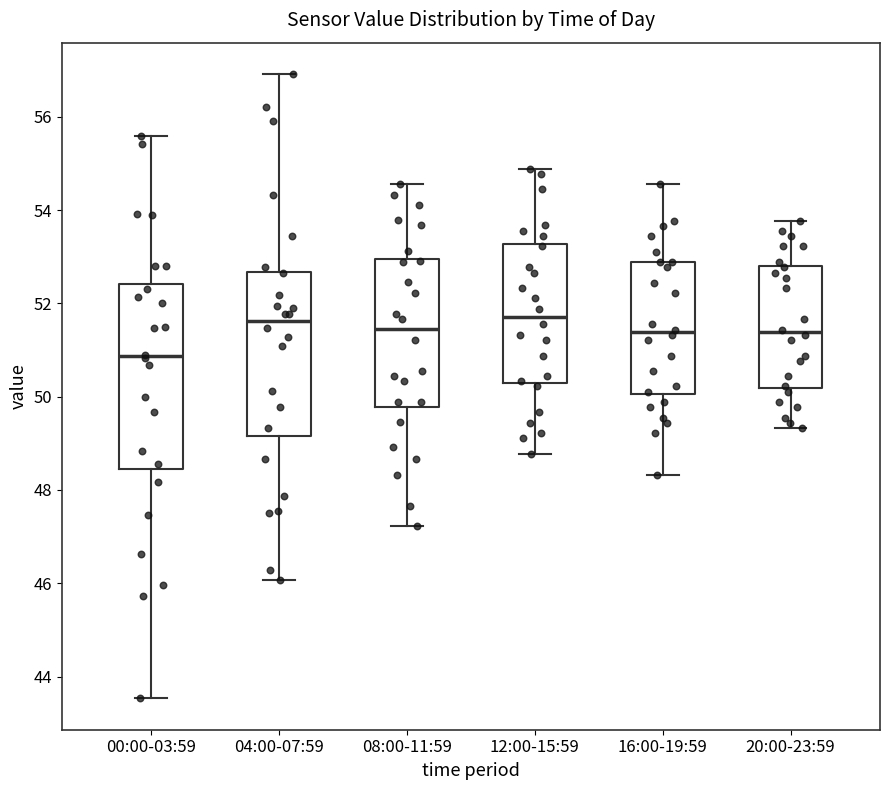

Which box is the tallest, from its lower edge to its upper edge?

00:00-03:59